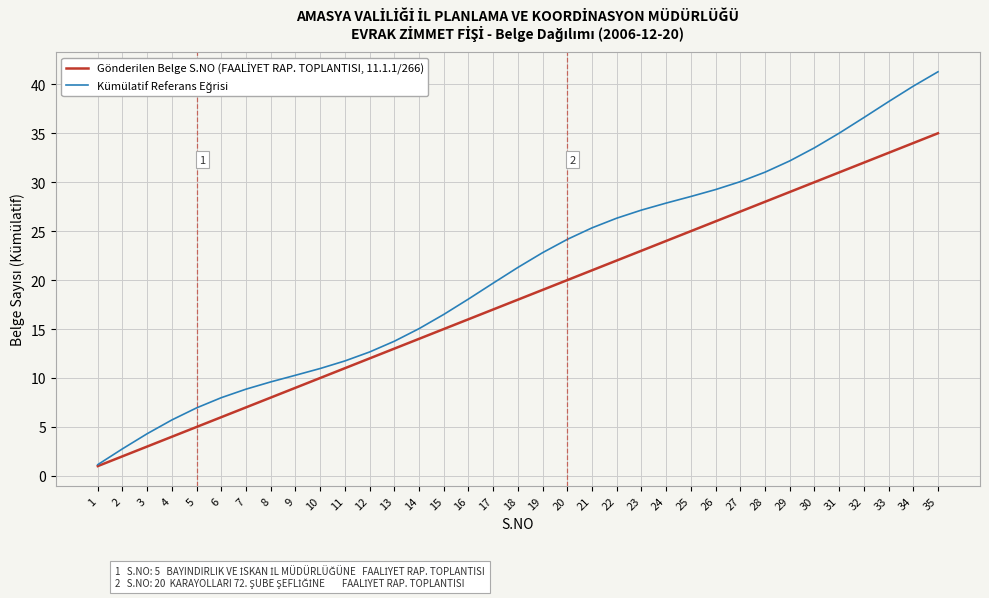

What is the smallest value displayed?

1.0